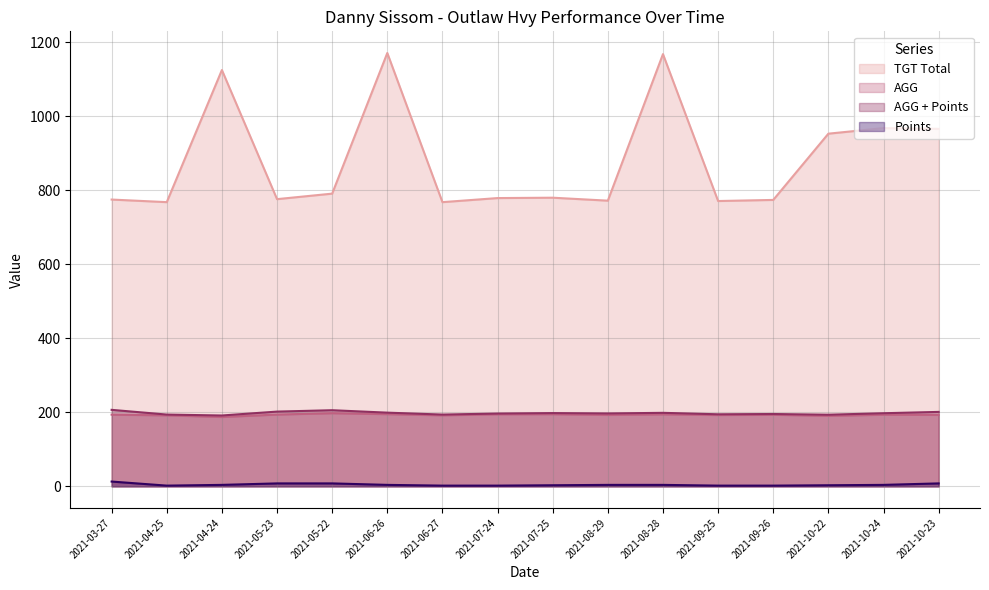

What value does the Points series have at 2021-04-25?

2.0